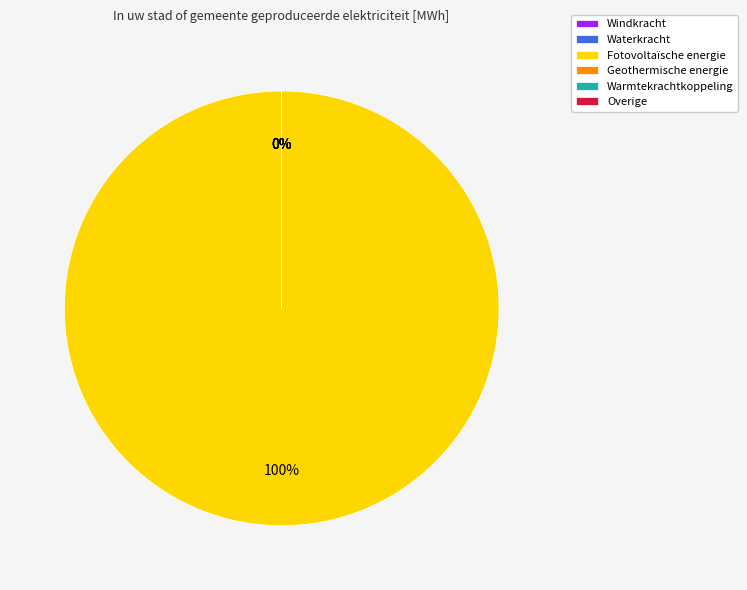

Which has a higher value, Fotovoltaïsche energie or Warmtekrachtkoppeling?

Fotovoltaïsche energie